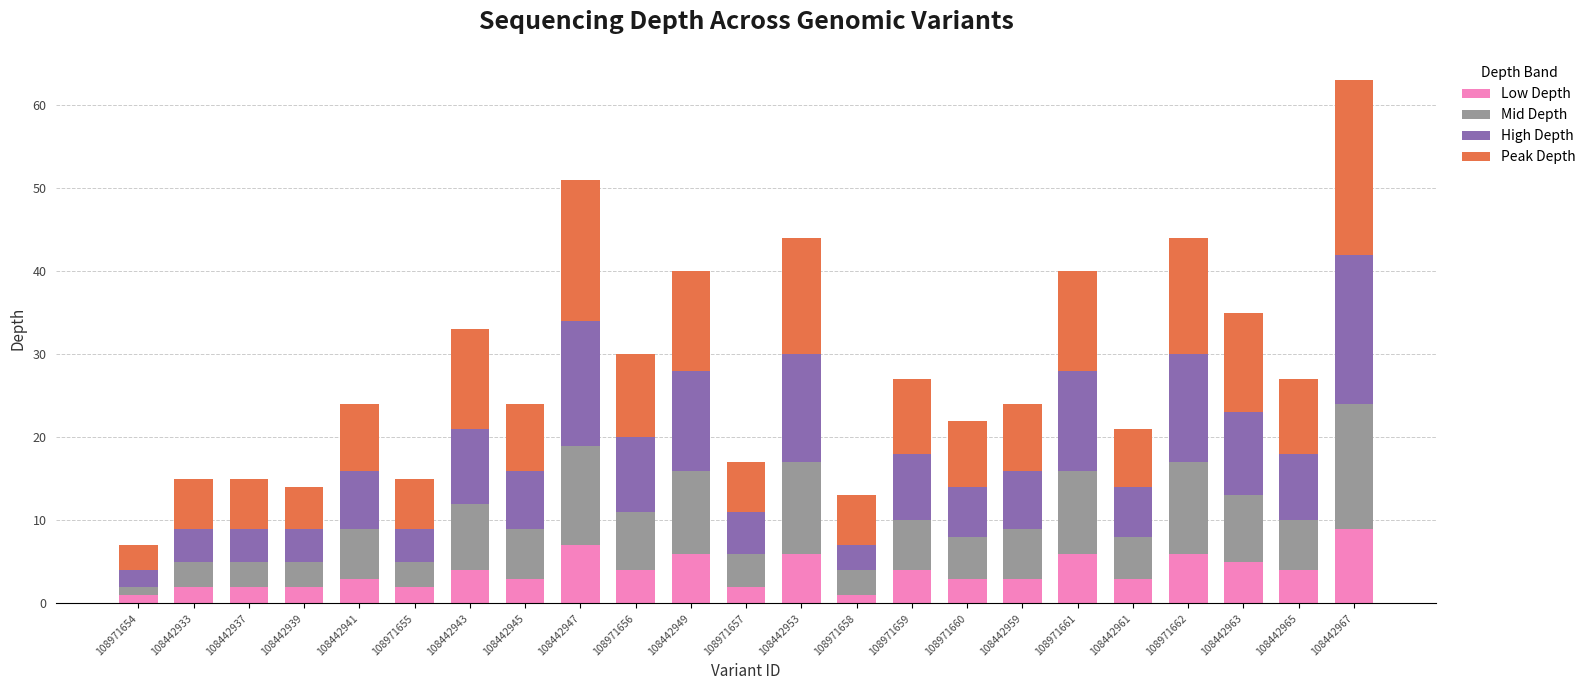

At which category is the sum across all series the highest?

108442967